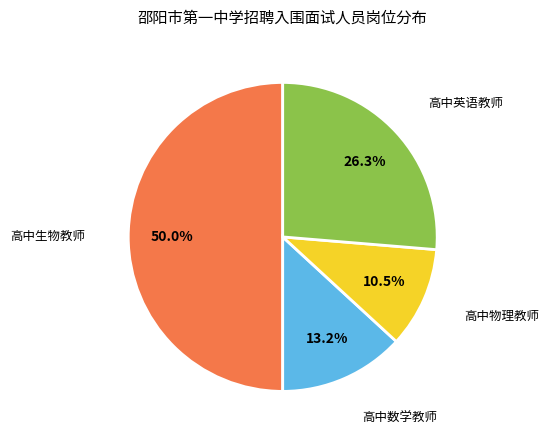

Does 高中英语教师 account for over 50% of the chart?

No